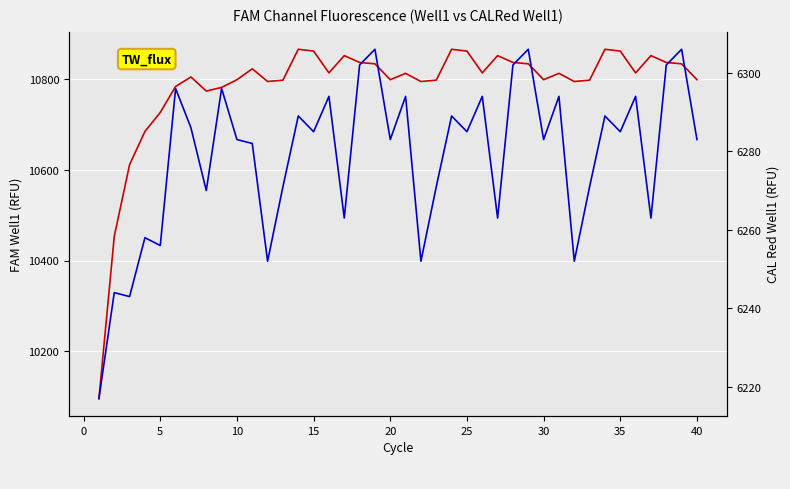

Rank the series by their average value, from highest to lowest.

CO2, H2O